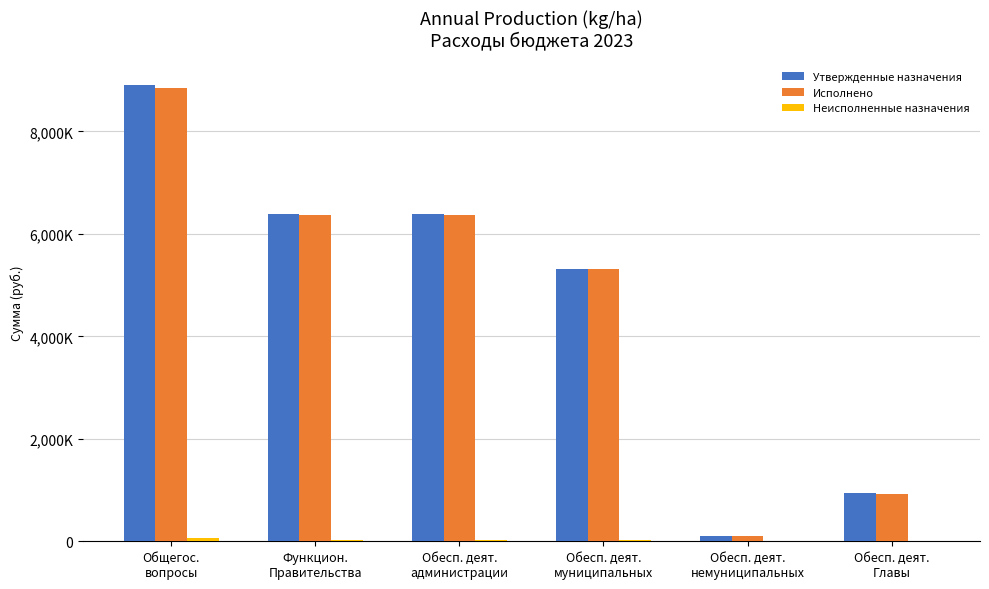

Are the bars horizontal?

No